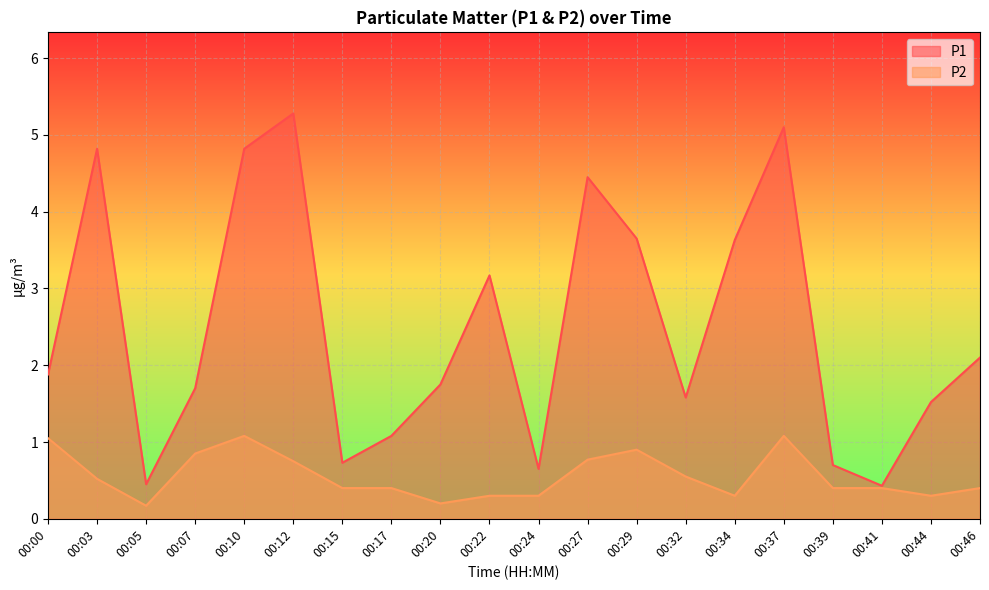

Is the value of P2 at 00:03 greater than the value of P1 at 00:46?

No